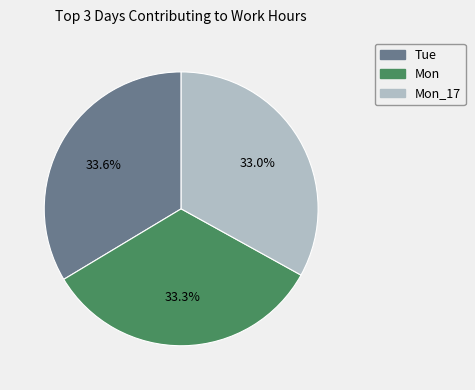

Is there a majority slice in this chart?

No